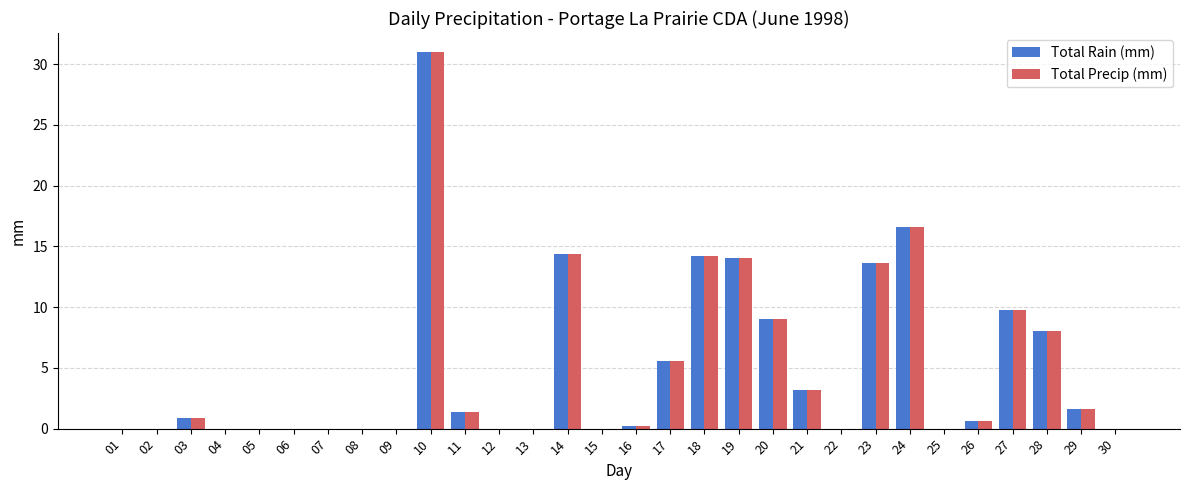

What is the sum of all Total Rain (mm) values?

144.1